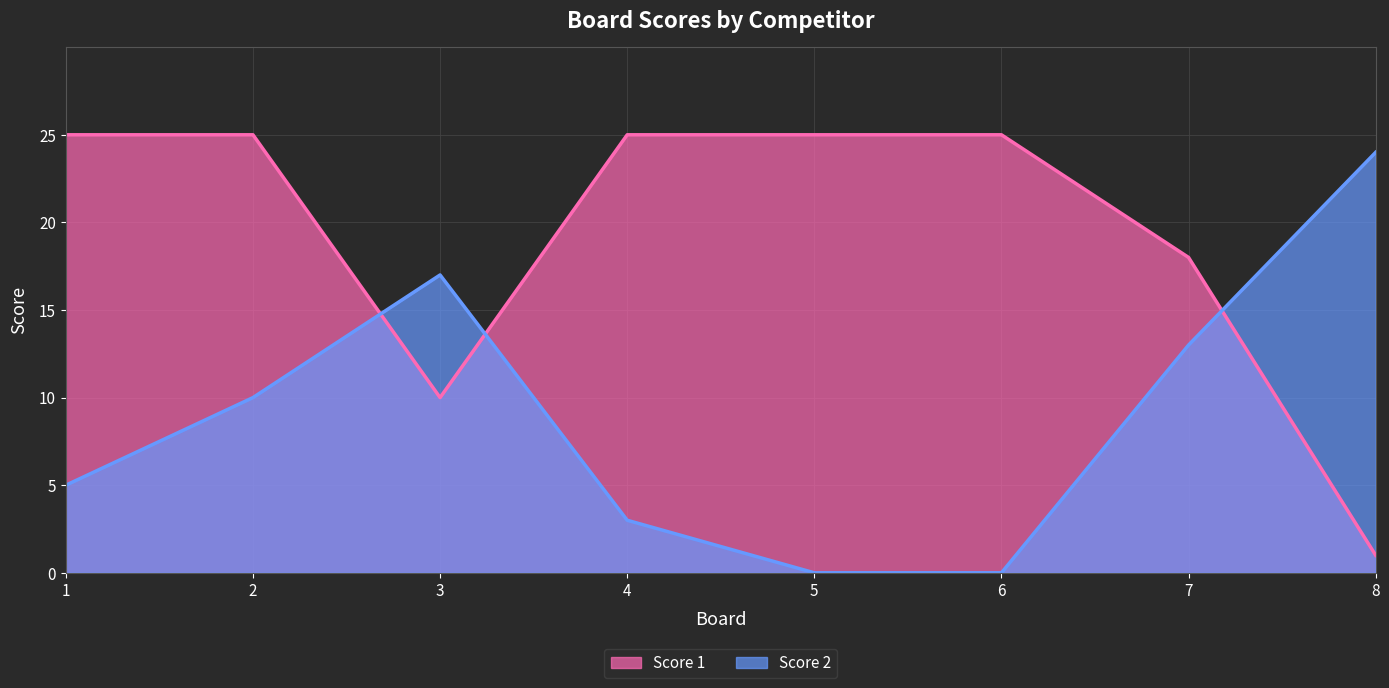

Is it true that Score 2 equals -13 at 5?

False